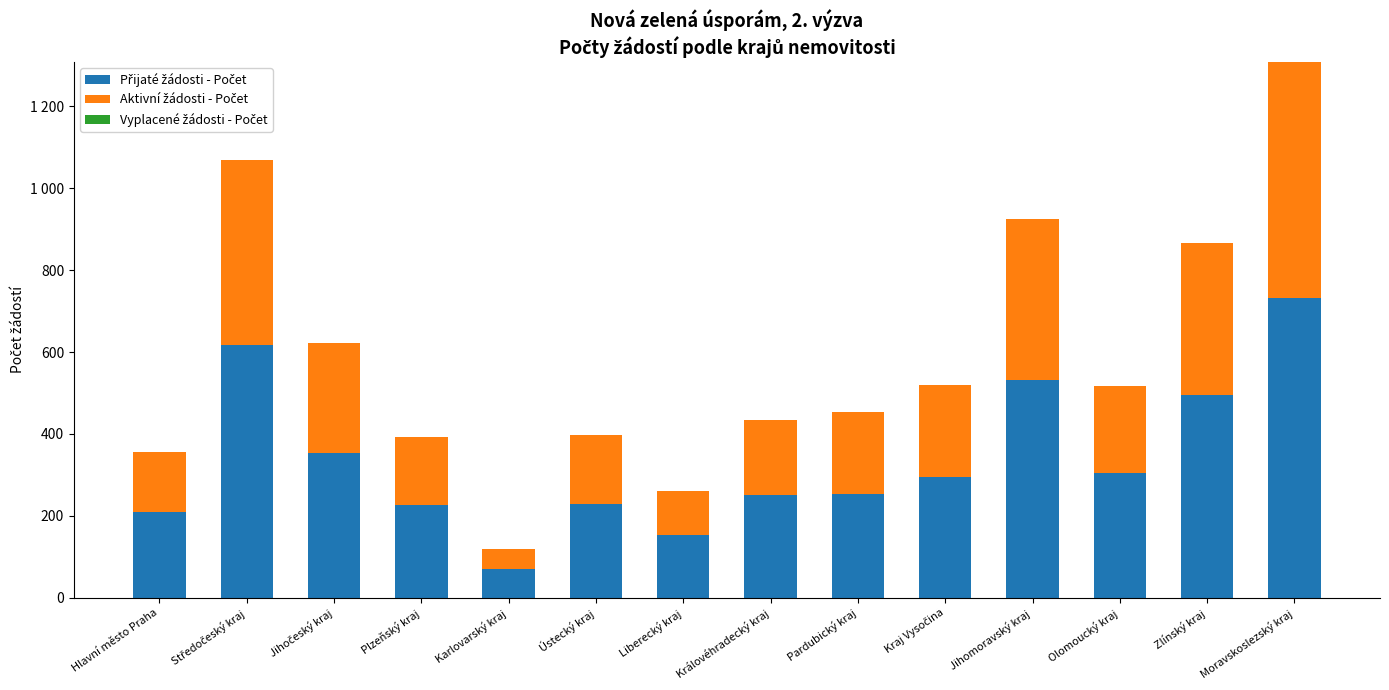

What is the sum of all Aktivní žádosti - Počet values?

3519